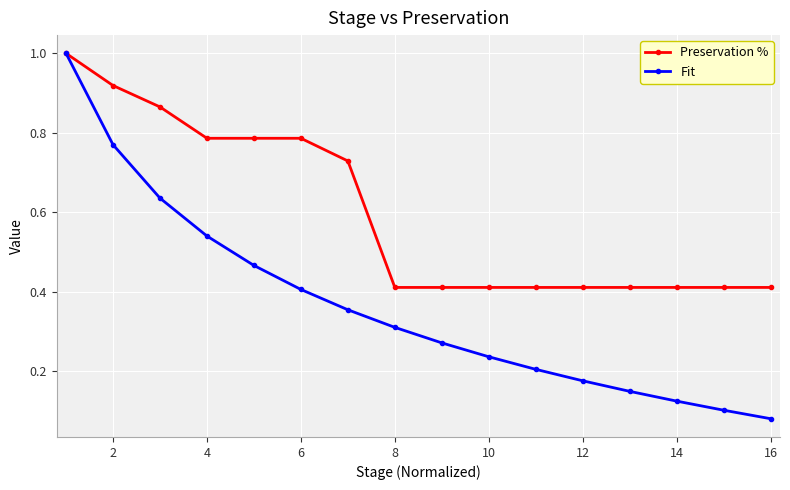

What is the maximum value shown in the chart?

1.0